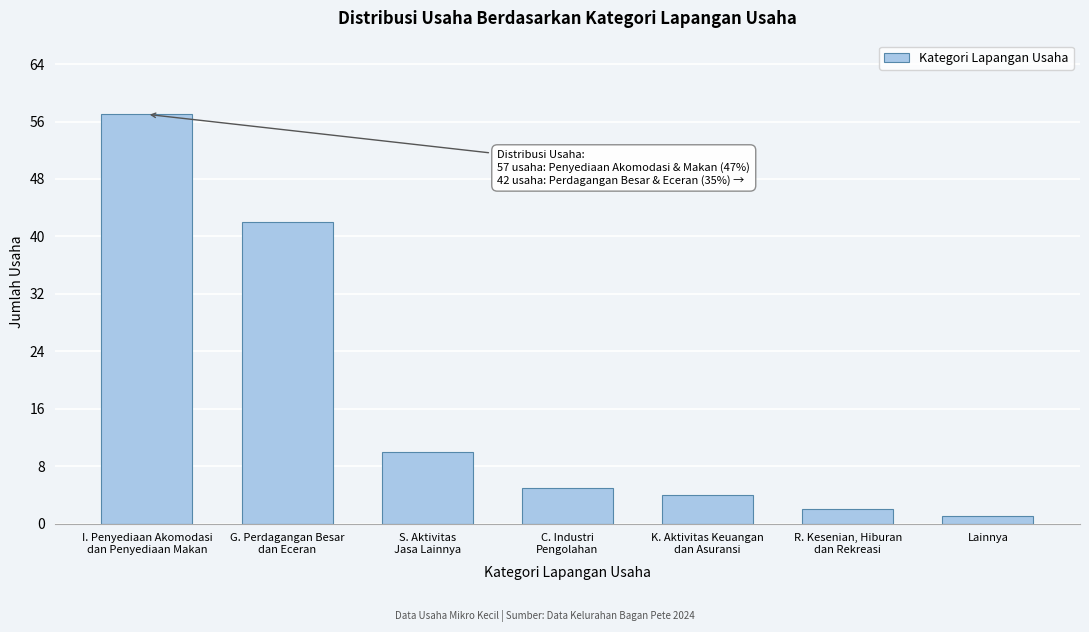

Reading left to right, transcribe all the data shown in this chart.

57	42	10	5	4	2	1